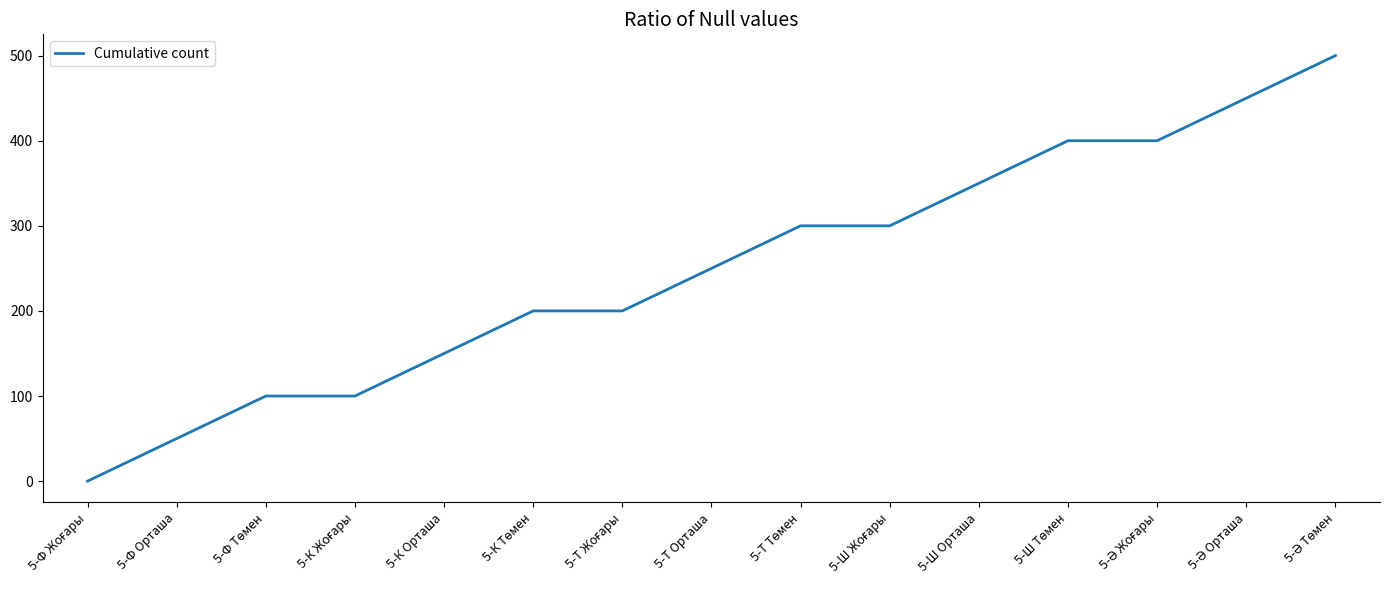

What is the difference between the maximum and second lowest values?

450